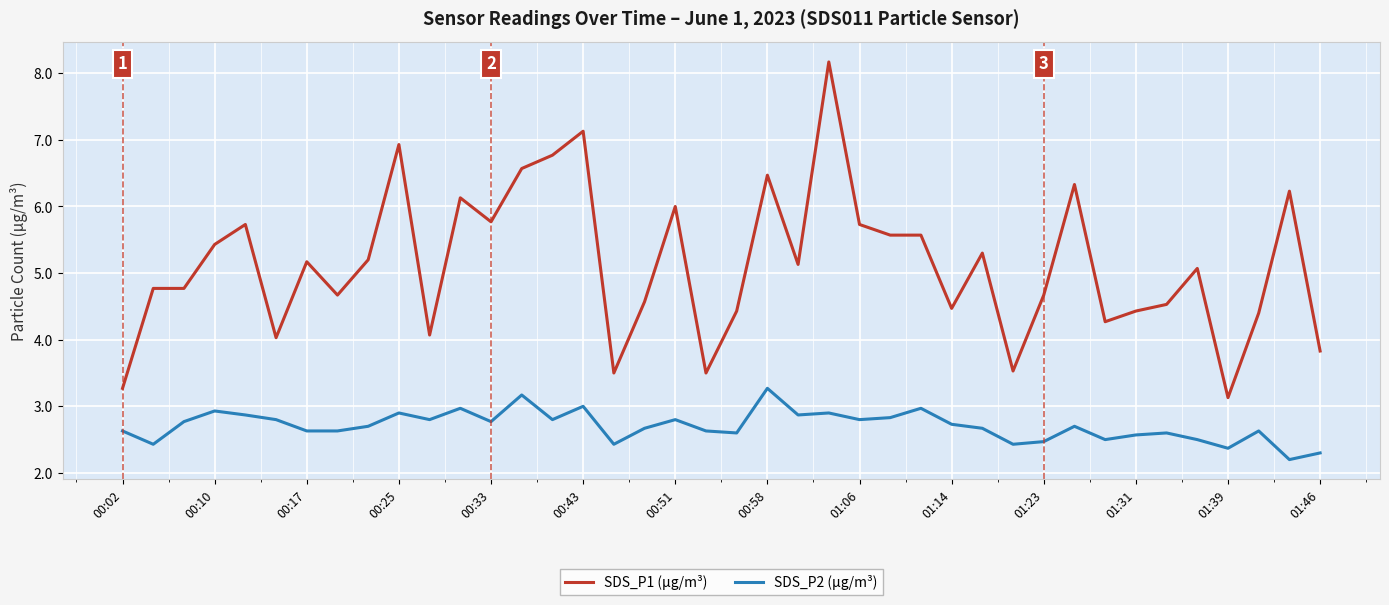

What is the minimum value shown in the chart?

2.2